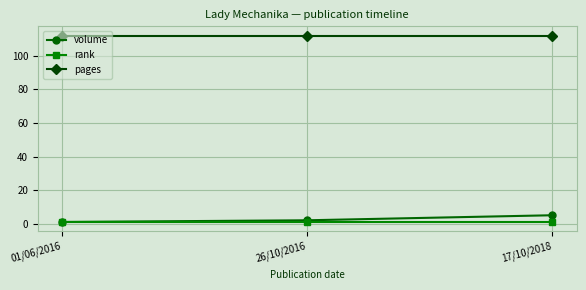

Reading left to right, list all the values displayed in this chart.

volume: 1	2	5
rank: 1	1	1
pages: 112	112	112